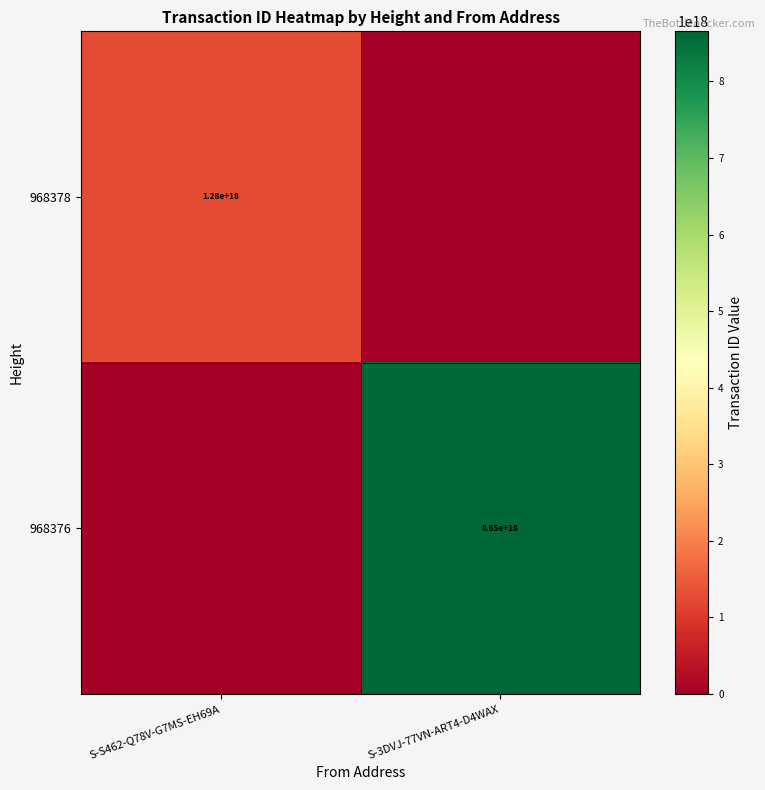

Is the value of 968378 at S-S462-Q78V-G7MS-EH69A greater than the value of 968376 at S-3DVJ-77VN-ART4-D4WAX?

No